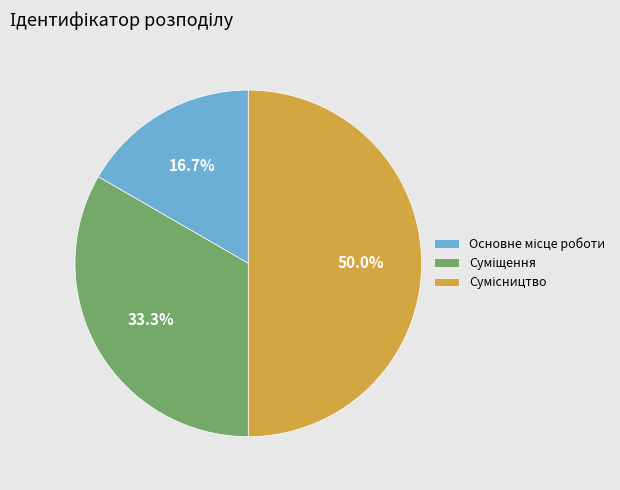

The Основне місце роботи slice represents 28% of the pie. True or false?

False